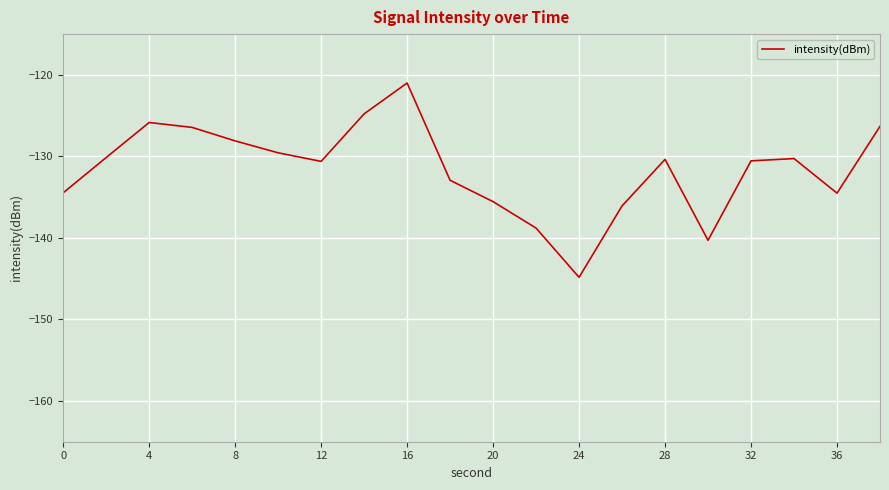

What is the greatest value displayed?

-121.0